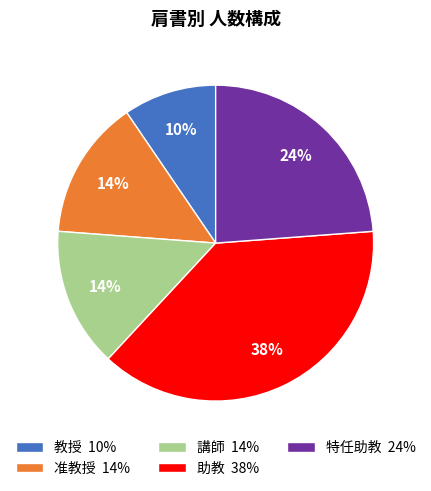

To the nearest percent, what portion does 助教 38% represent?

38%